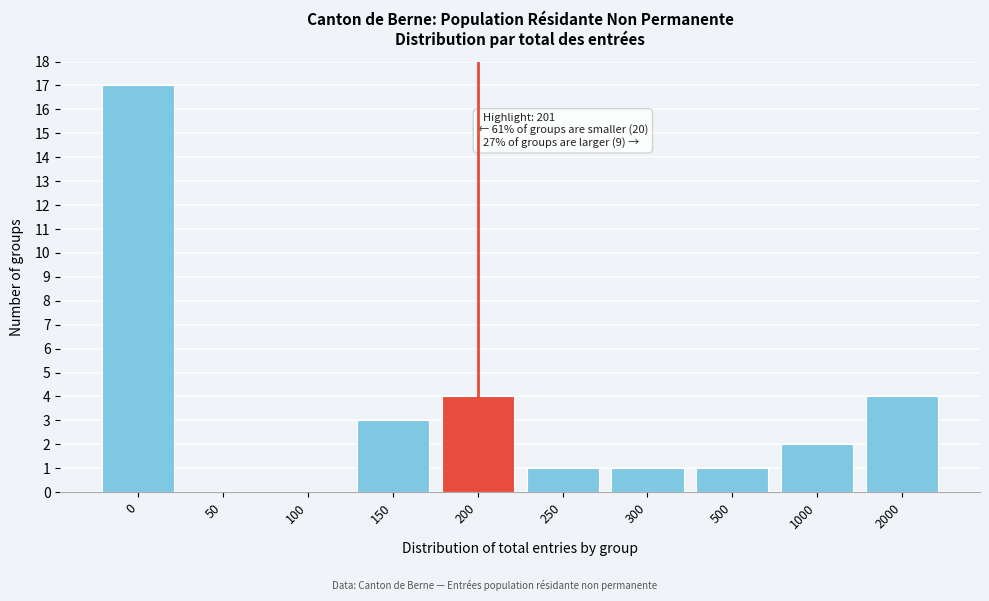

Reading left to right, what are all the values shown in this chart?

0=17	50=0	100=0	150=3	200=4	250=1	300=1	500=1	1000=2	2000=4